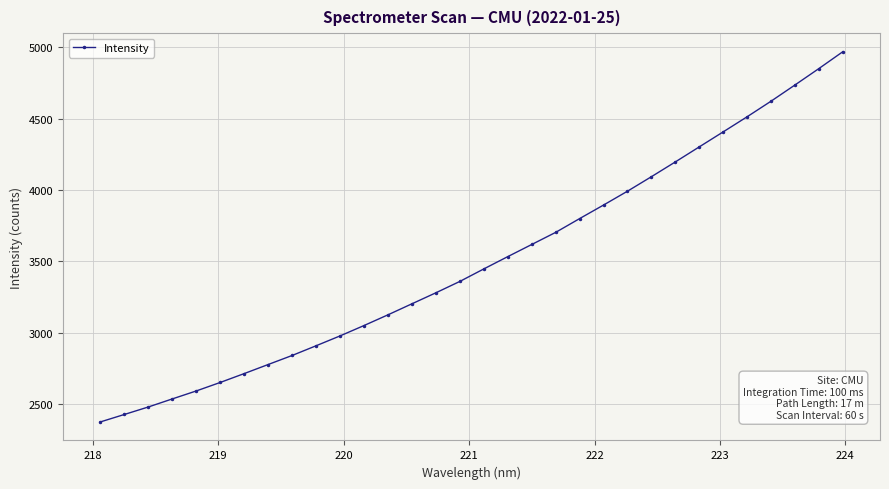

What is the maximum value shown in the chart?

4969.3